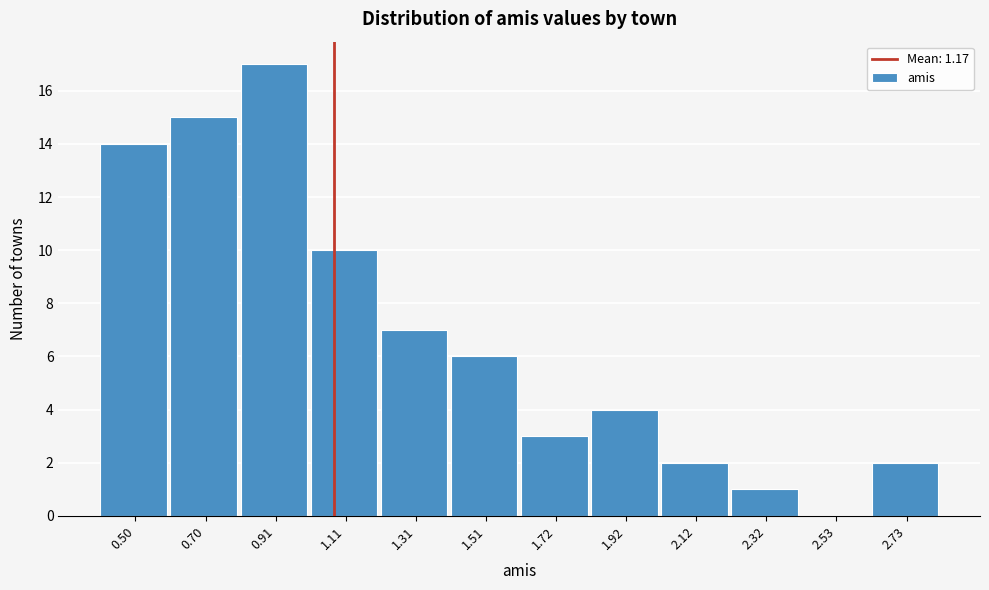

Reading left to right, what are all the values shown in this chart?

0.50=14	0.70=15	0.91=17	1.11=10	1.31=7	1.51=6	1.72=3	1.92=4	2.12=2	2.32=1	2.53=0	2.73=2